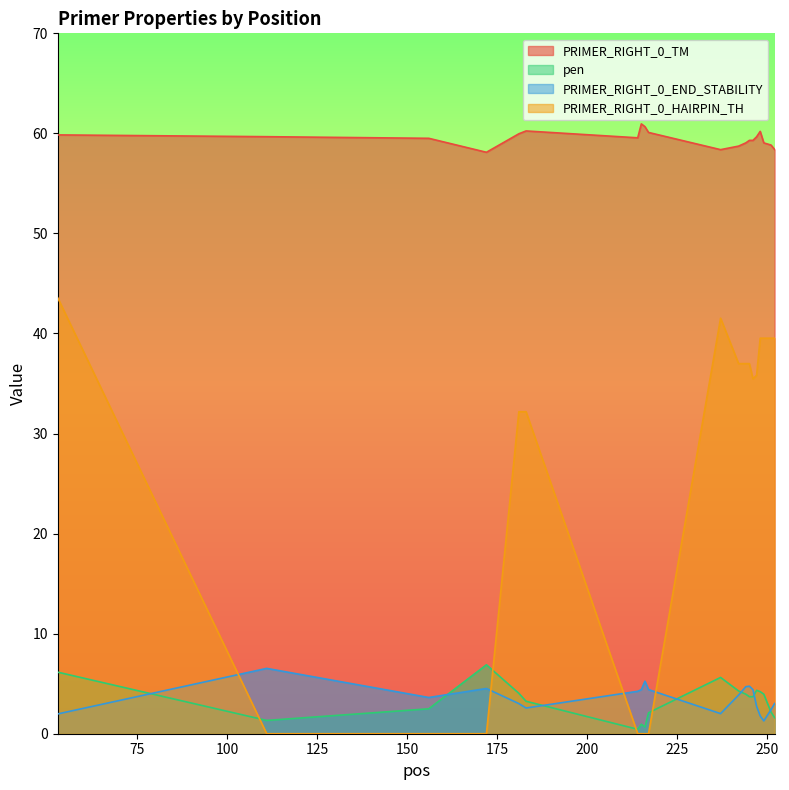

What are all the series names shown in the legend?

PRIMER_RIGHT_0_TM, pen, PRIMER_RIGHT_0_END_STABILITY, PRIMER_RIGHT_0_HAIRPIN_TH